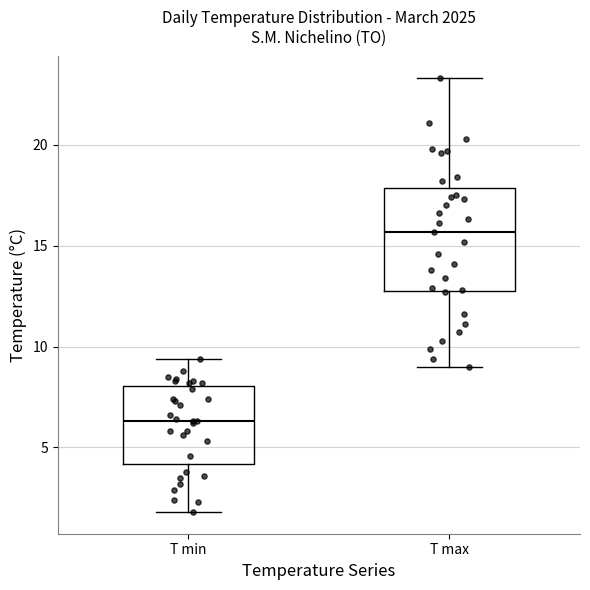

Reading left to right, read every box against the y-axis: the position of its median line, the range the box covers, and the ends of its whiskers. The values are not printed on the chart, so give them approximately, as read against the axis.

T min: median 6.5, box 4.0 to 8.0, whiskers 2.0 to 9.5
T max: median 15.5, box 13.0 to 18.0, whiskers 9.0 to 23.5